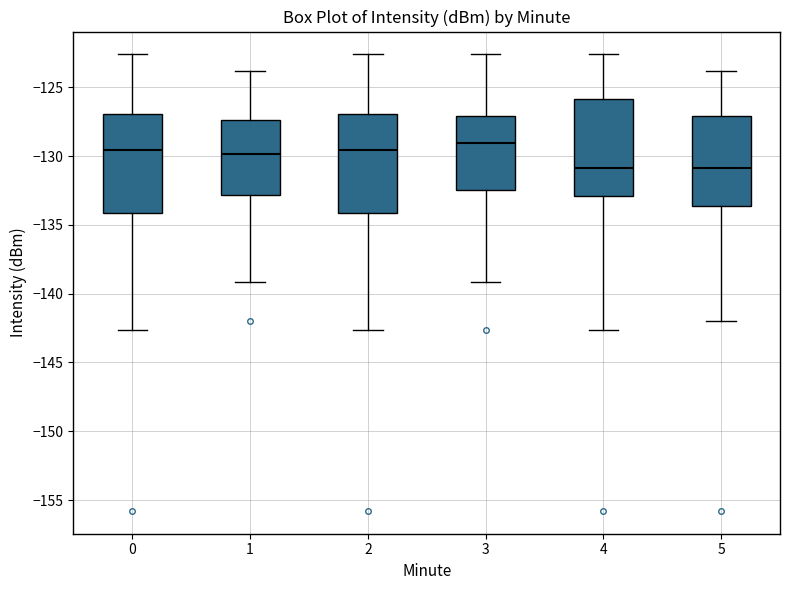

Reading left to right, read every box against the y-axis: the position of its median line, the range the box covers, and the ends of its whiskers. The values are not printed on the chart, so give them approximately, as read against the axis.

0: median -129.5, box -134.0 to -127.0, whiskers -142.5 to -122.5
1: median -130.0, box -133.0 to -127.5, whiskers -139.0 to -124.0
2: median -129.5, box -134.0 to -127.0, whiskers -142.5 to -122.5
3: median -129.0, box -132.5 to -127.0, whiskers -139.0 to -122.5
4: median -131.0, box -133.0 to -126.0, whiskers -142.5 to -122.5
5: median -131.0, box -133.5 to -127.0, whiskers -142.0 to -124.0